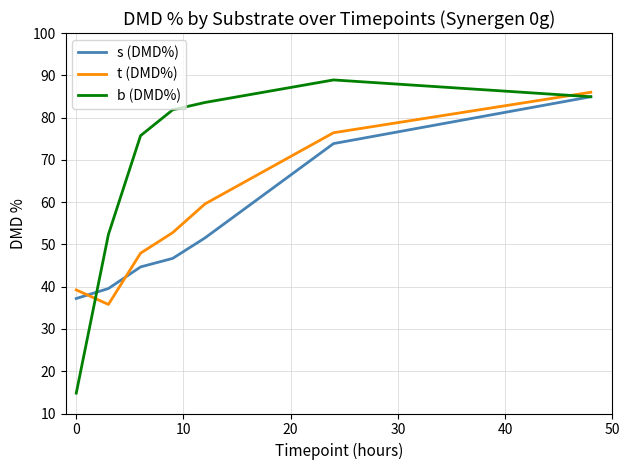

True or false: t (DMD%) and b (DMD%) intersect in this chart.

True